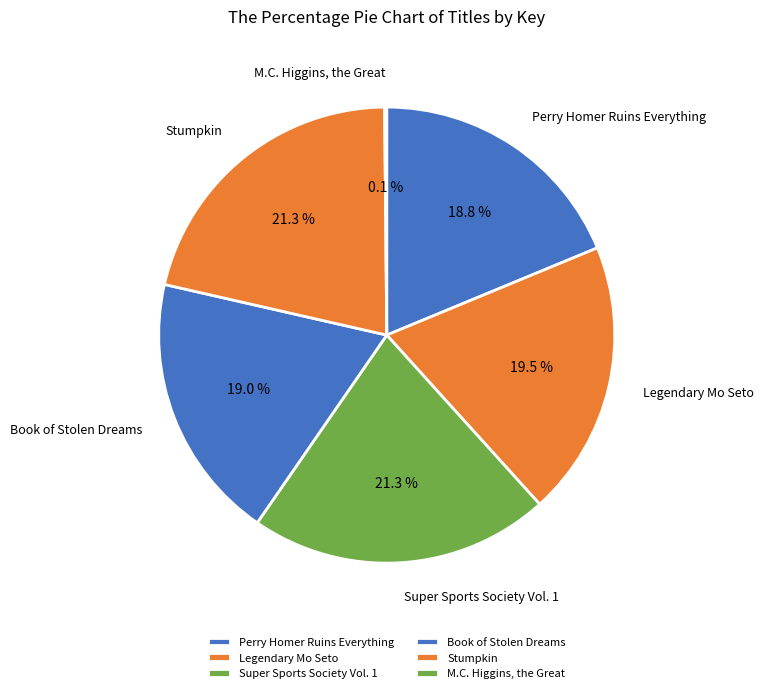

What is the total percentage of Stumpkin and Super Sports Society Vol. 1?

42.6%